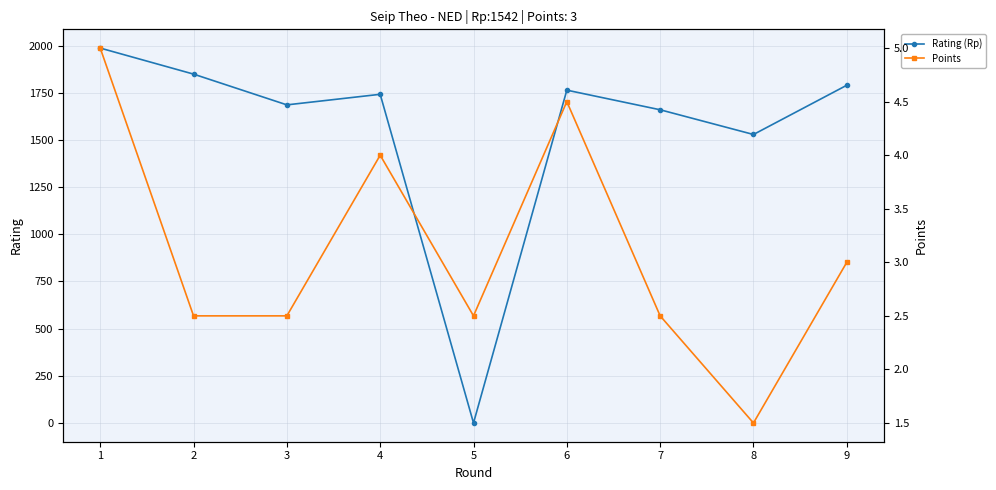

Between 3 and 1, which is larger?

1